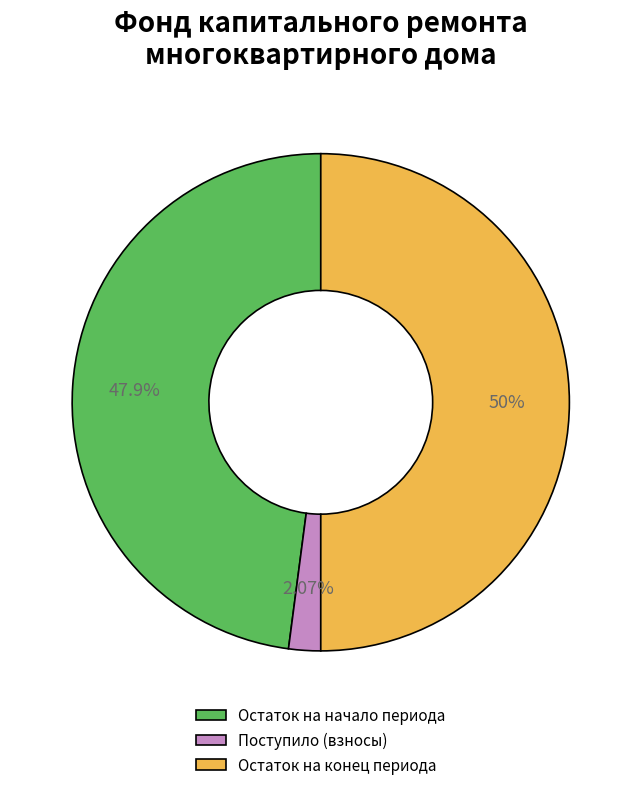

How many slices are in this pie chart?

3